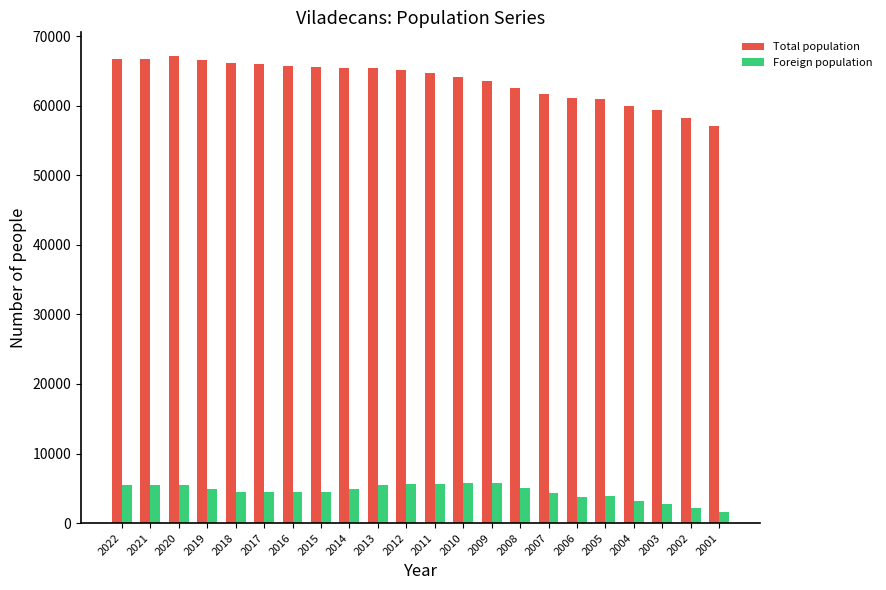

Read the Foreign population value at 2014, to the nearest 50.

4950